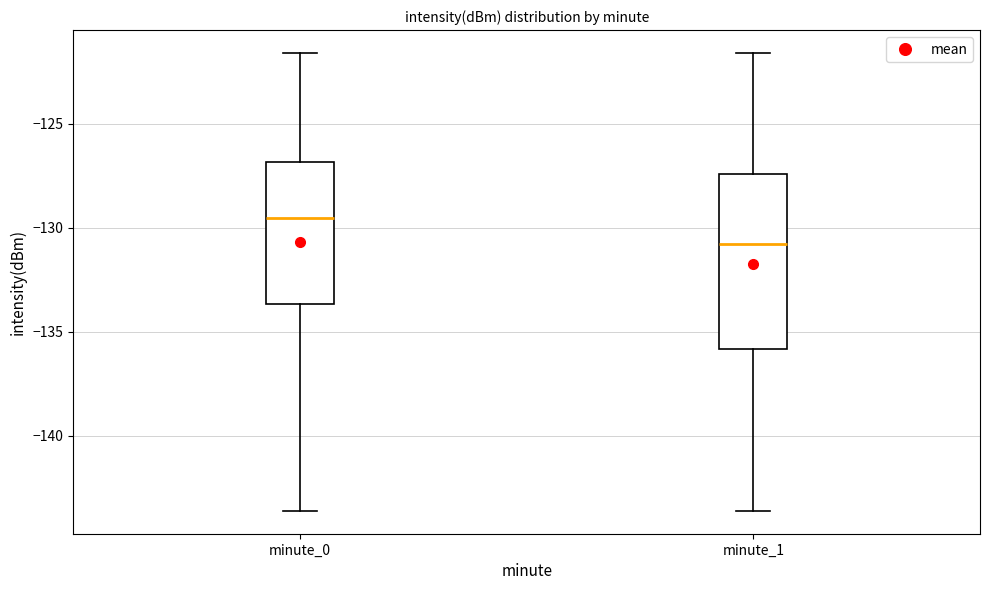

Comparing the boxes themselves (not the whiskers), which one is the tallest?

minute_1